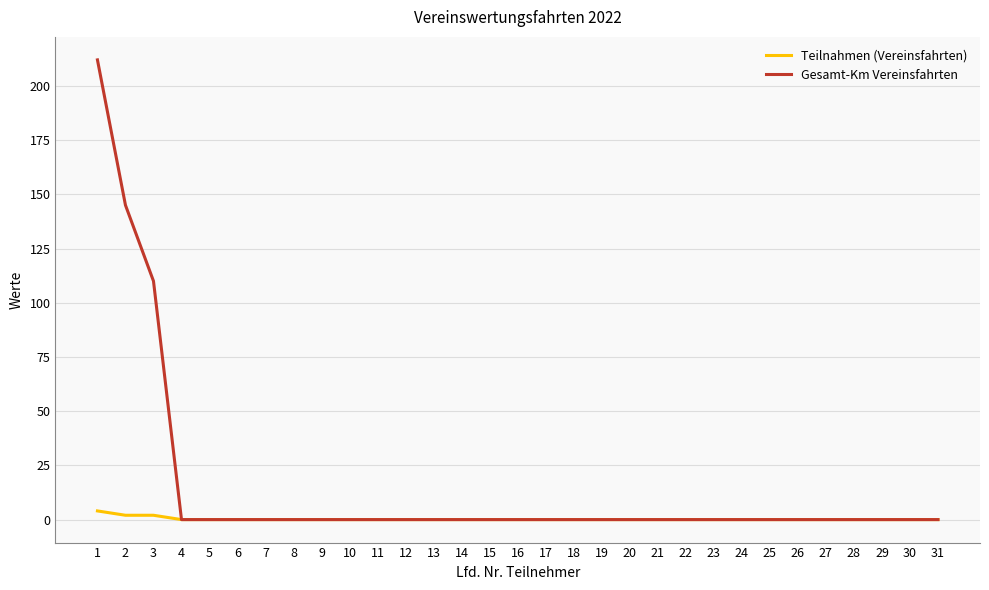

Is the value of Teilnahmen (Vereinsfahrten) at 10 greater than the value of Gesamt-Km Vereinsfahrten at 2?

No